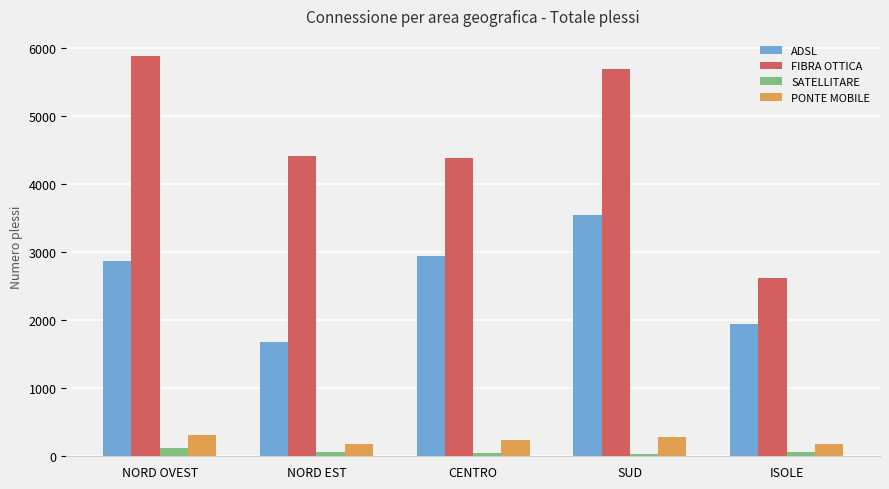

At which category does the chart reach its peak across all series?

NORD OVEST